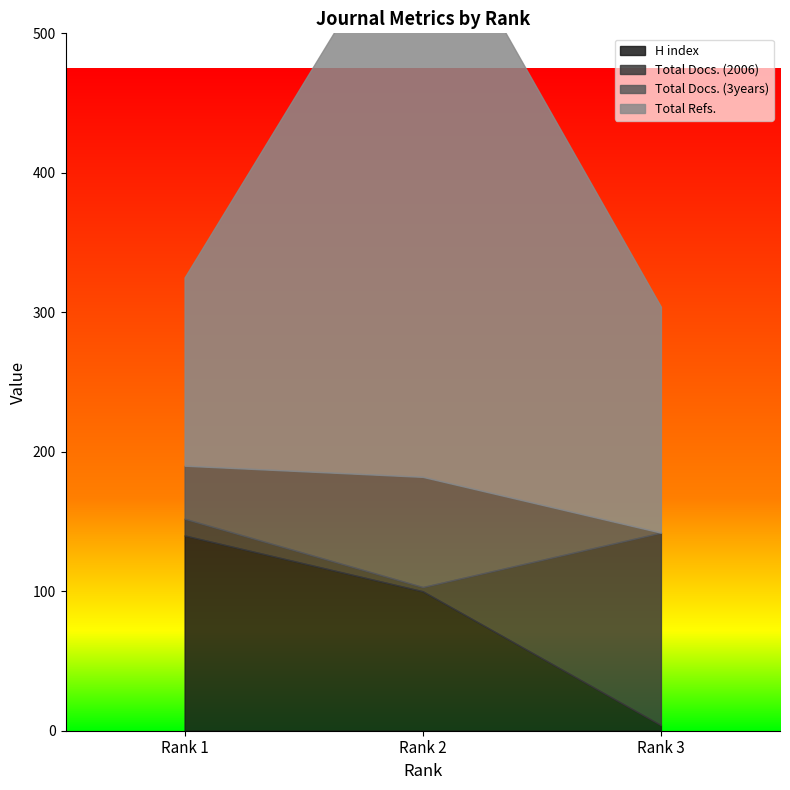

At which category is the sum across all series the highest?

Rank 2